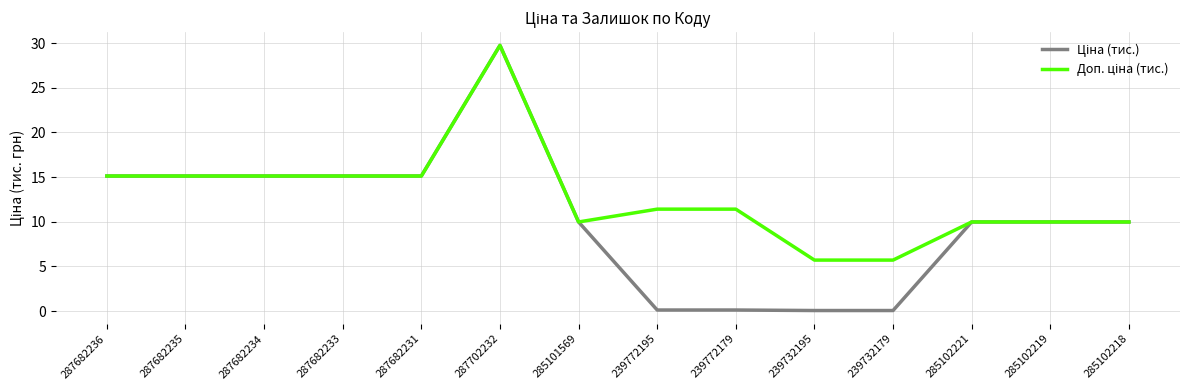

What position from the left is 287682235?

2